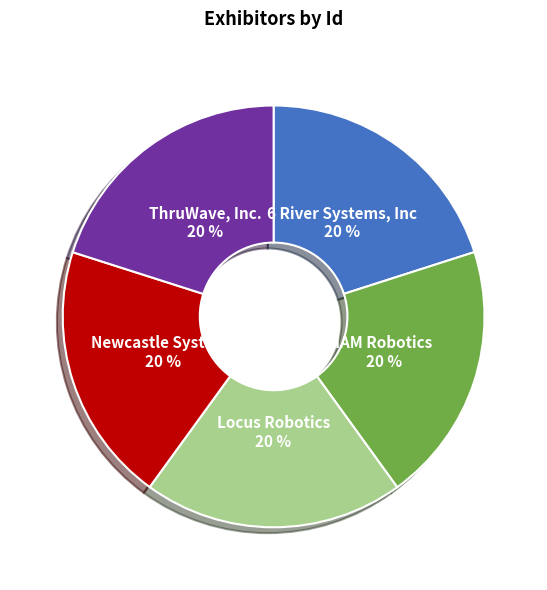

How many segments does this pie chart have?

5